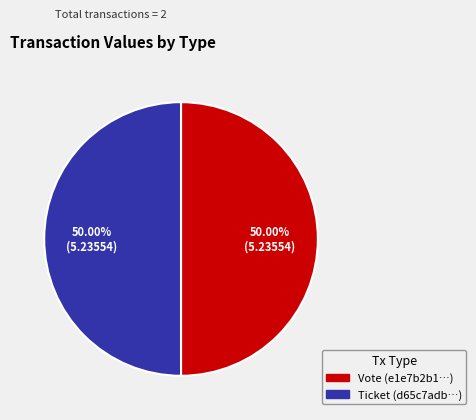

To the nearest percent, what is the difference between the Vote and Ticket slice percentages?

0%